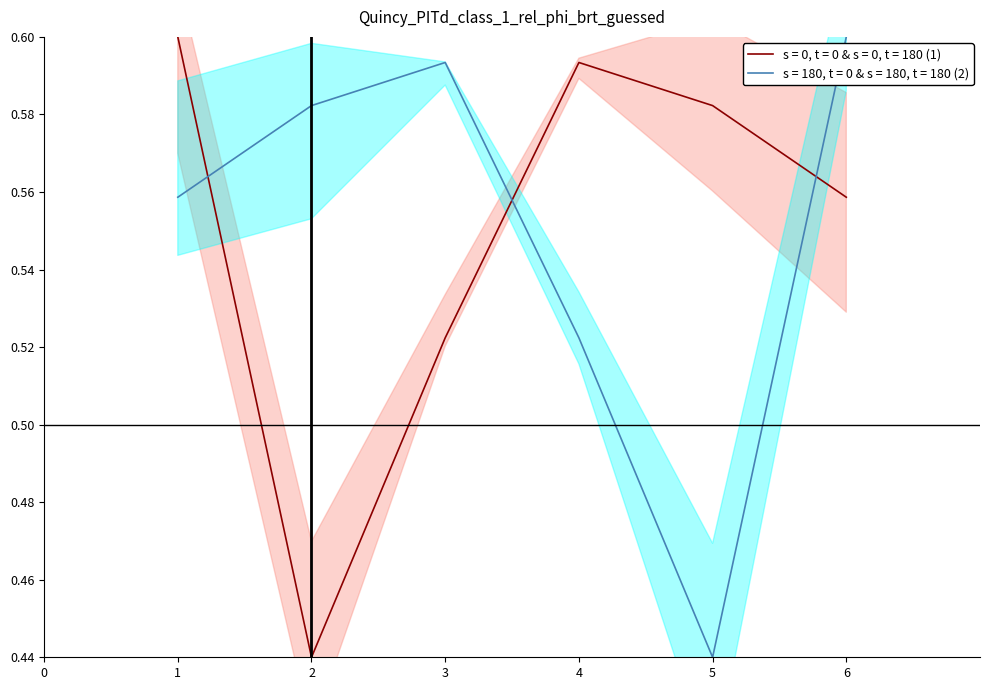

How many interior local valleys does the Key (1) series have?

1